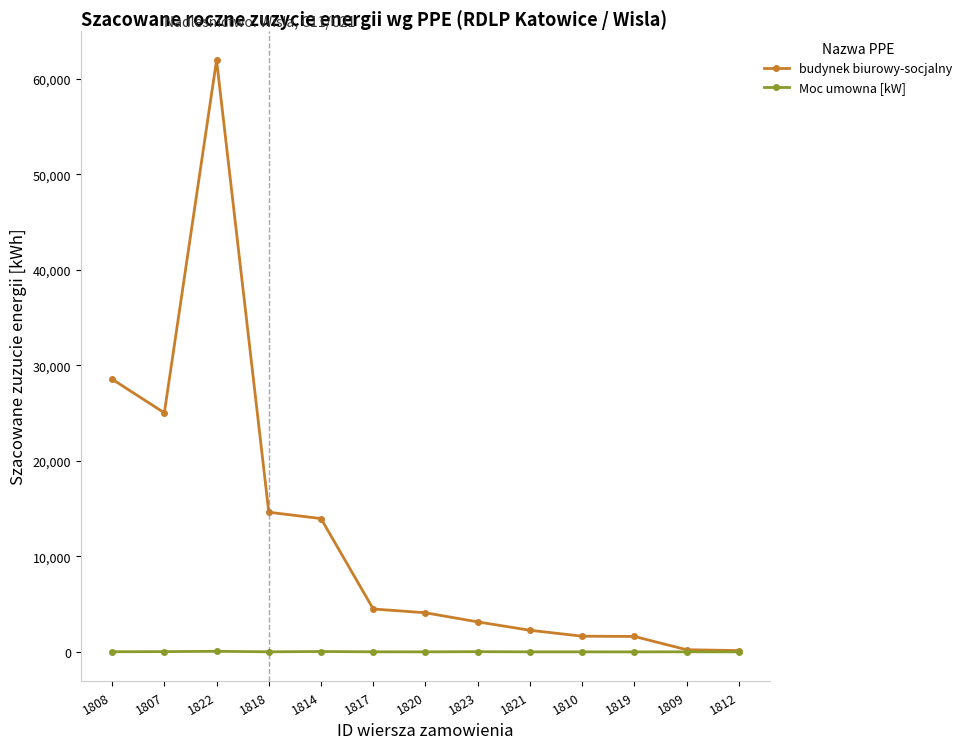

Is it true that budynek biurowy-socjalny equals 10829 at 1808?

False